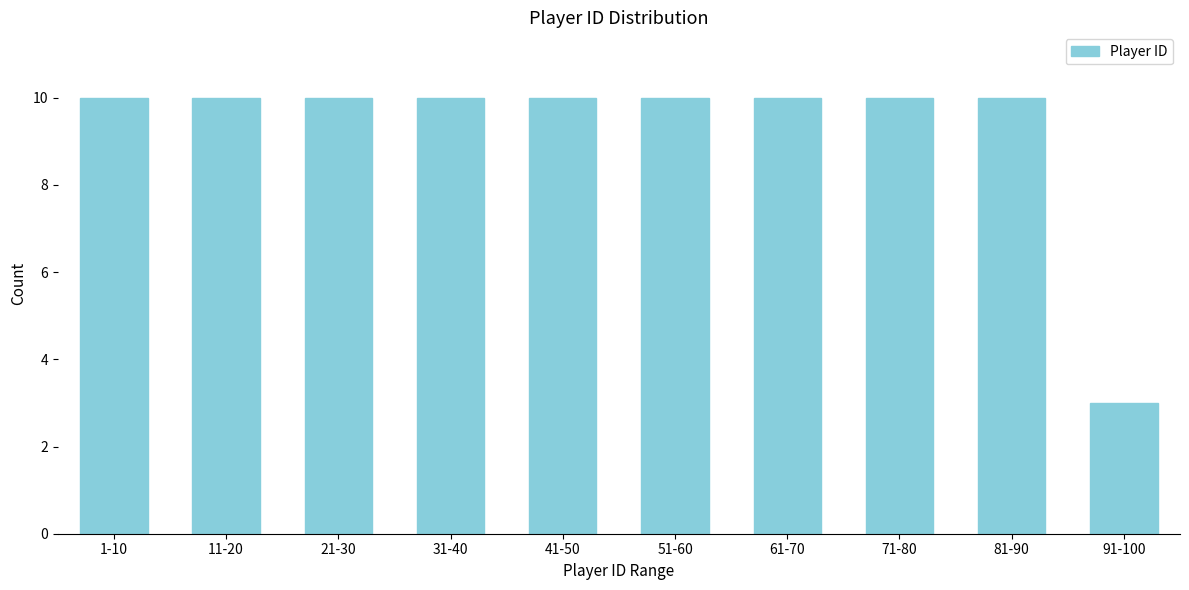

Reading right to left, what are all the values shown in this chart?

91-100=3	81-90=10	71-80=10	61-70=10	51-60=10	41-50=10	31-40=10	21-30=10	11-20=10	1-10=10